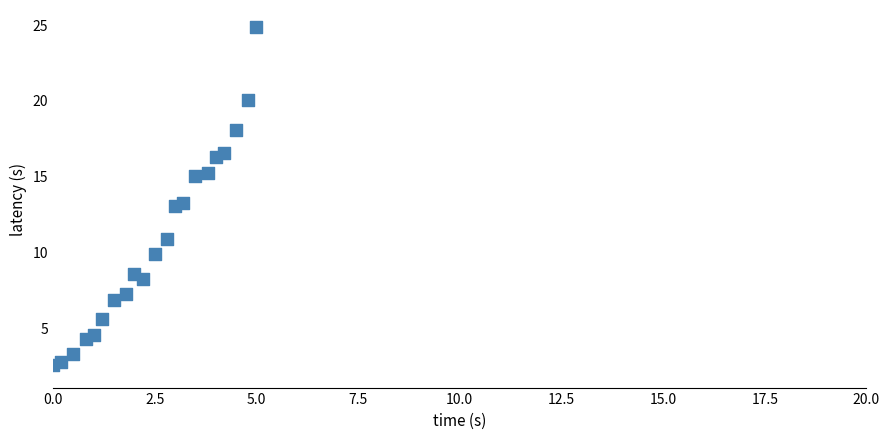

What is the range of X values (max minus min)?

5.0